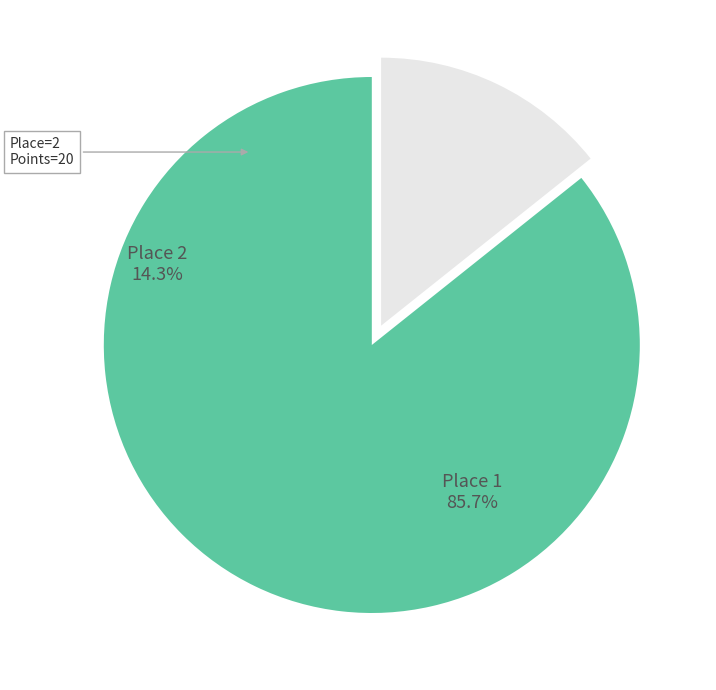

What is the largest slice in the pie chart?

Place 1